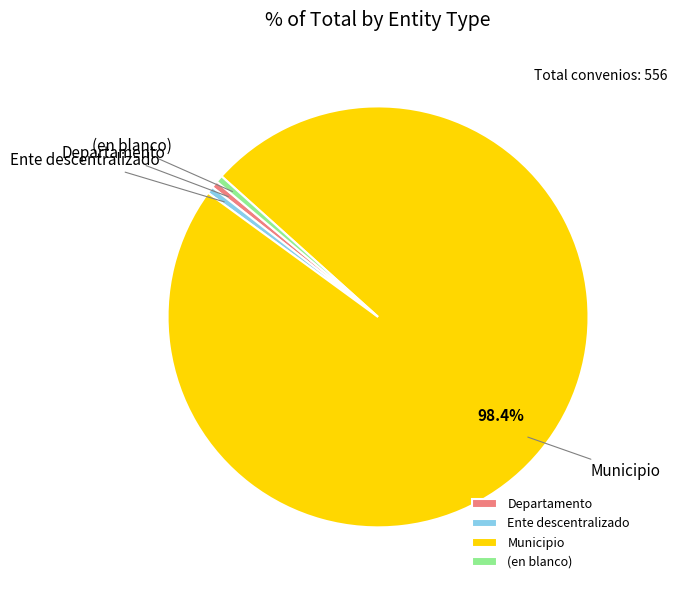

Which slice represents more than half of the pie?

Municipio